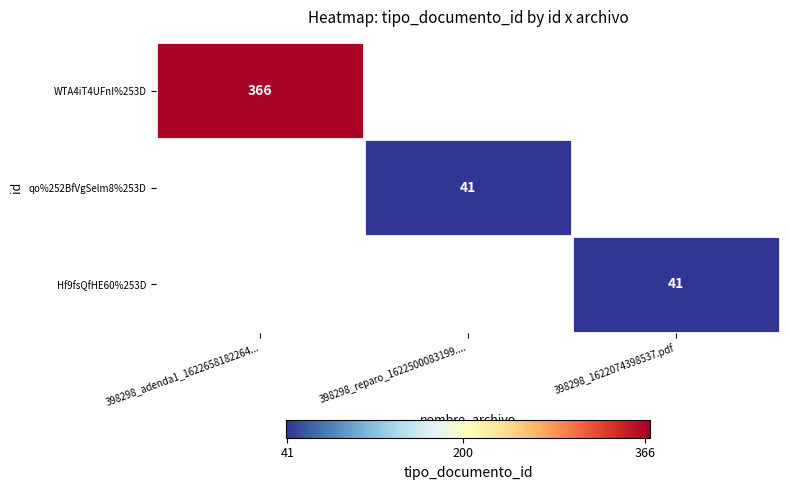

The value of WTA4iT4UFnI%253D at 398298_adenda1_1622658182264... is 478. True or false?

False